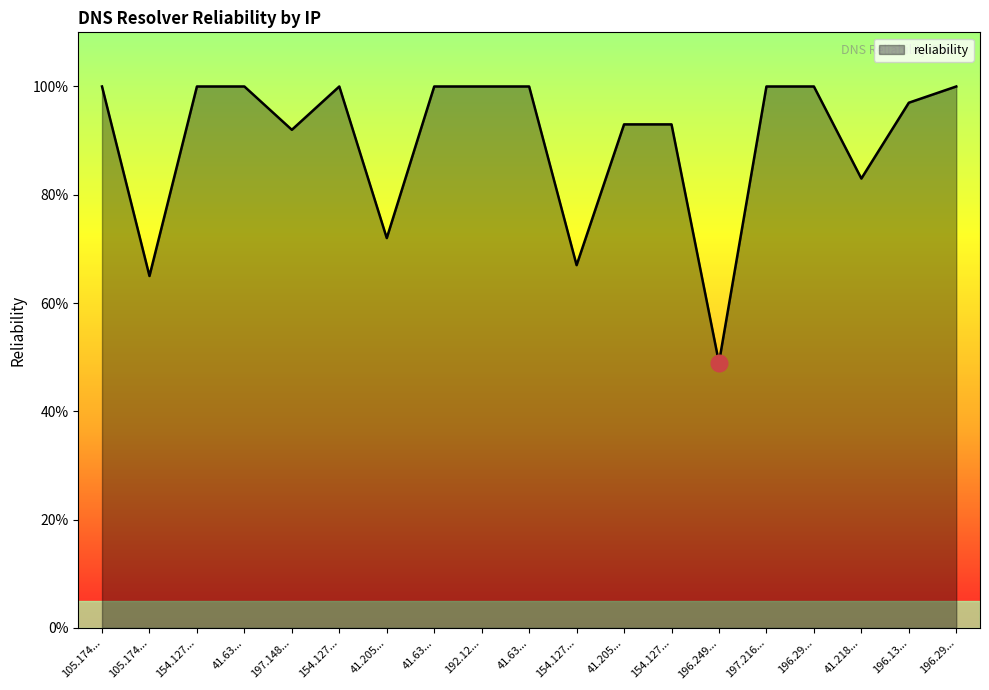

What is the difference between the second highest and second lowest values?

0.3